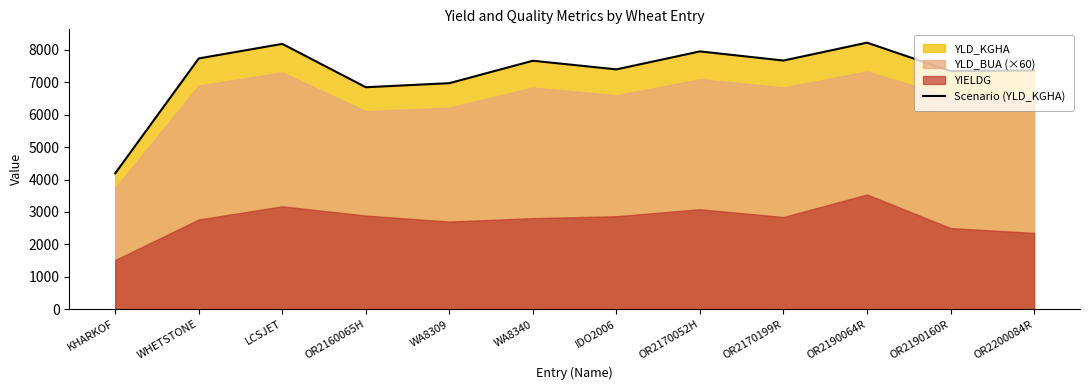

What is the value of the 6th point from the left?

7660.7